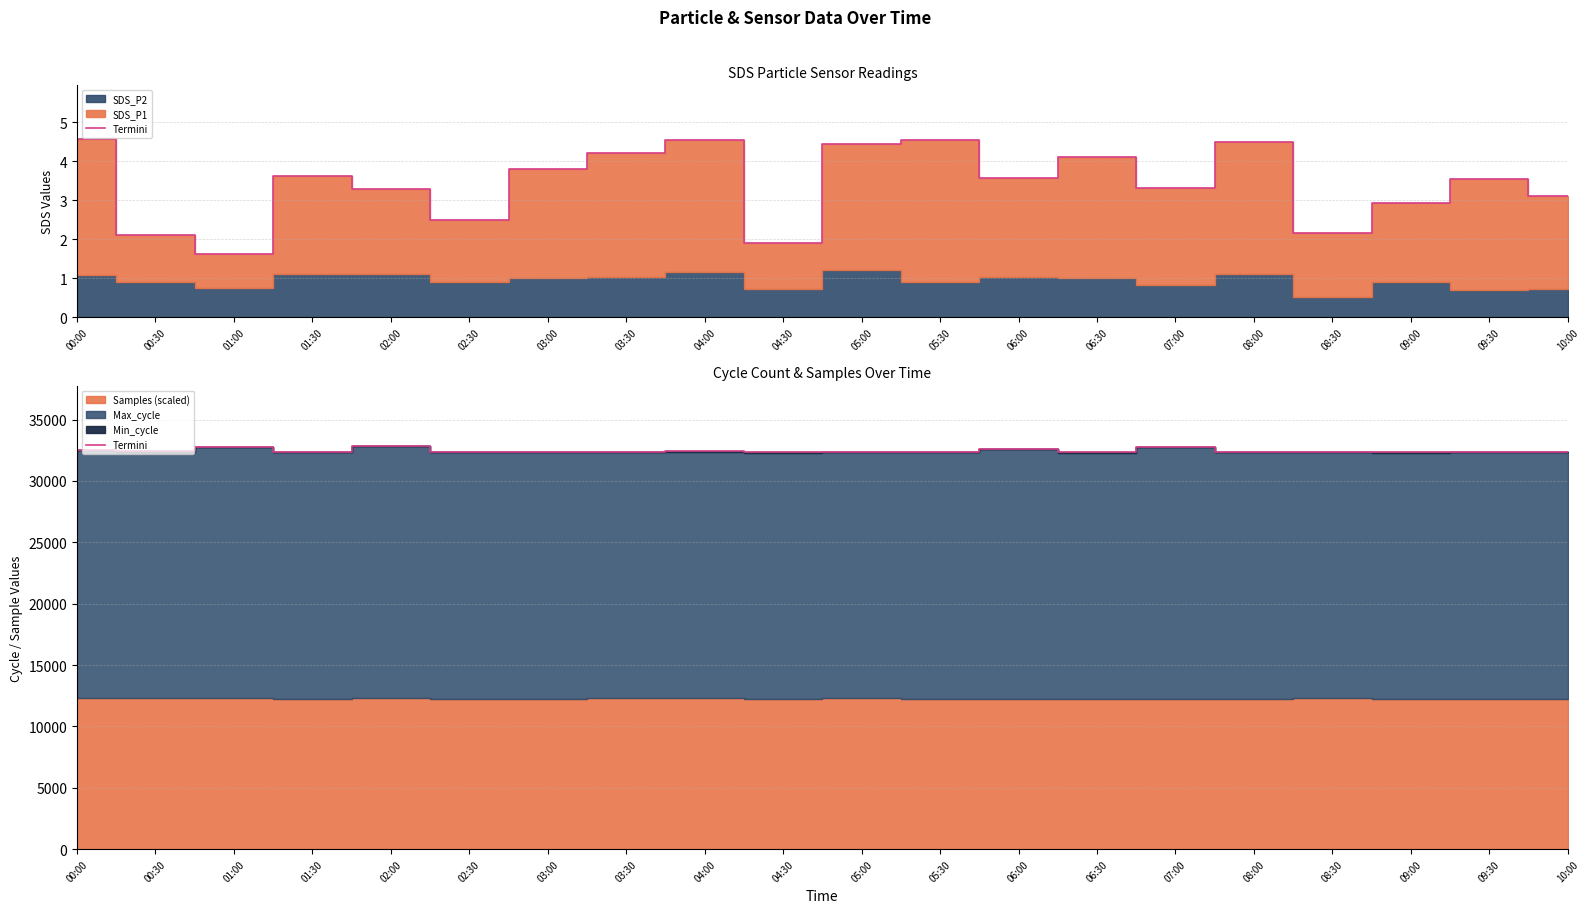

What is the change in value from 00:00 to 06:30?

-222.1